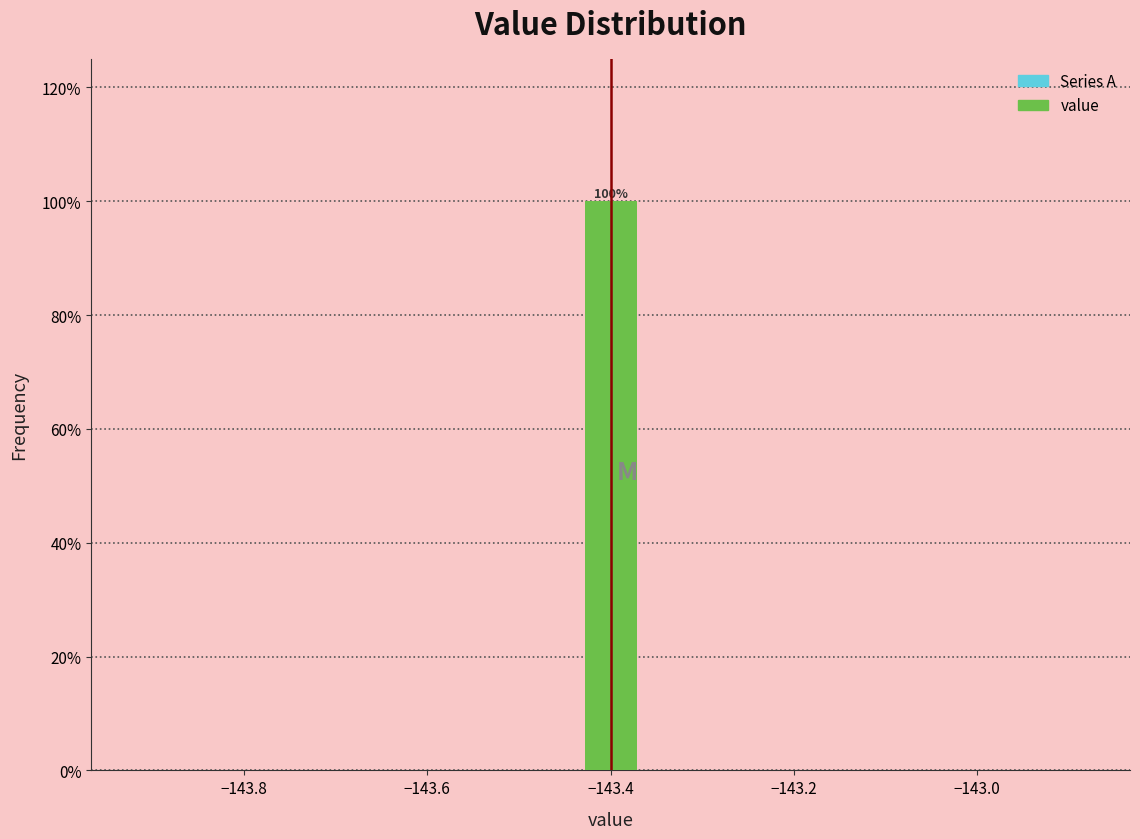

Read against the x-axis, roughly where is the centre of the tallest bar?

-143.40